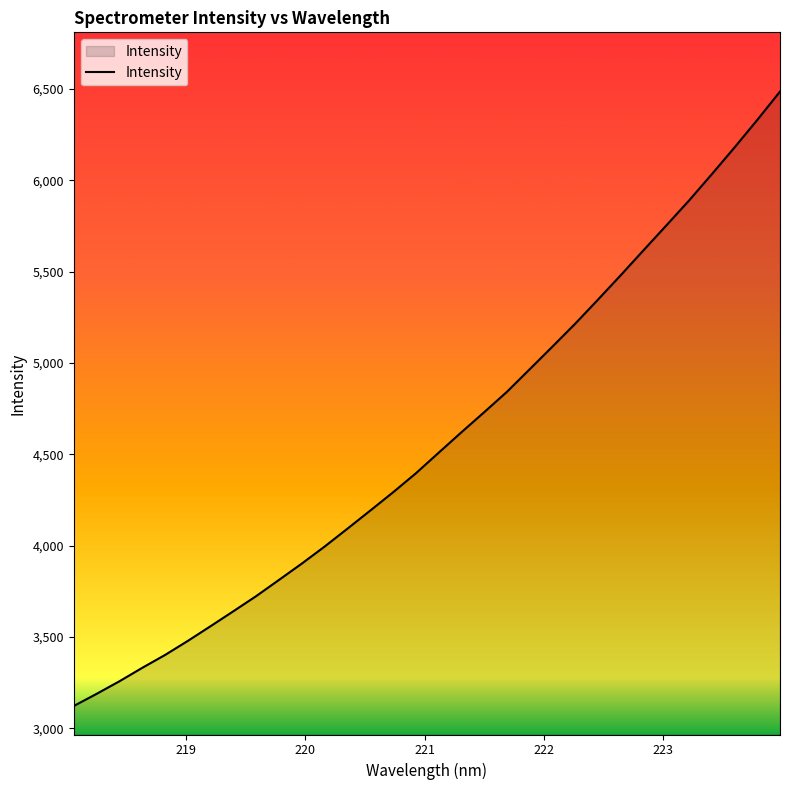

True or false: the data has more than 2 interior local peaks.

False